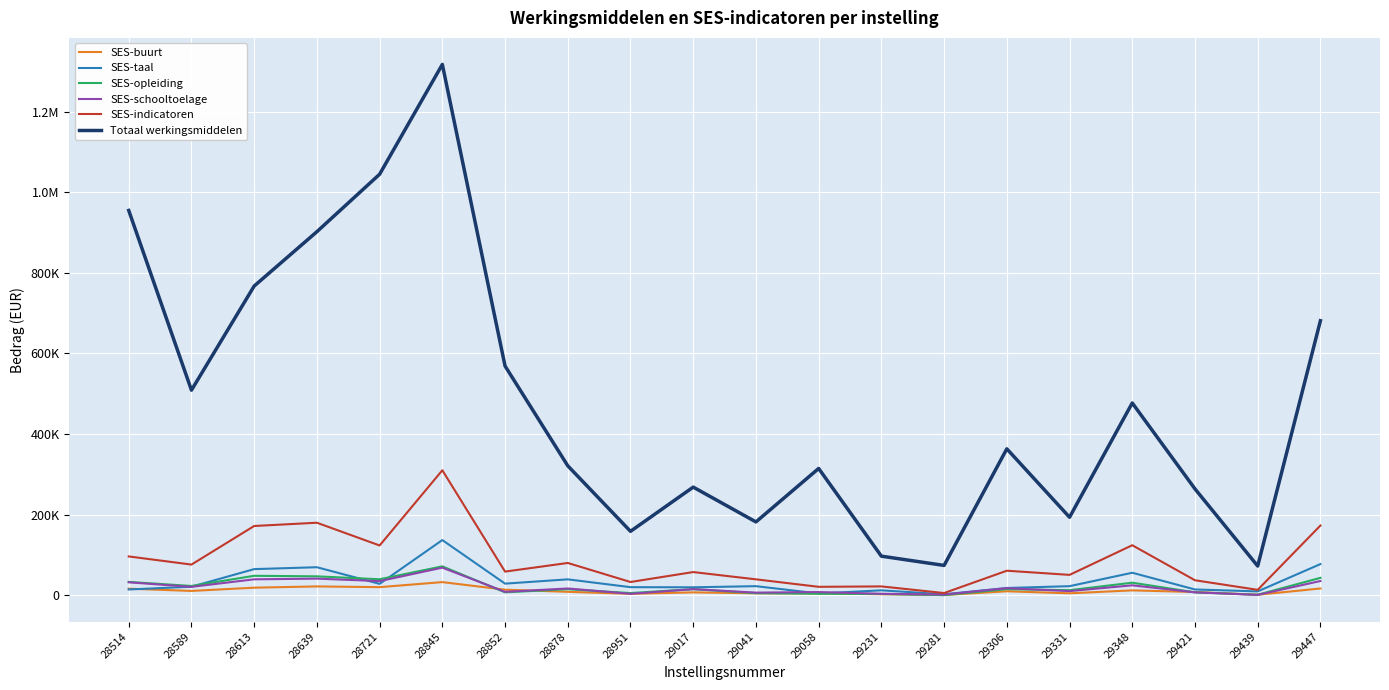

What is the maximum value shown in the chart?

1317237.2